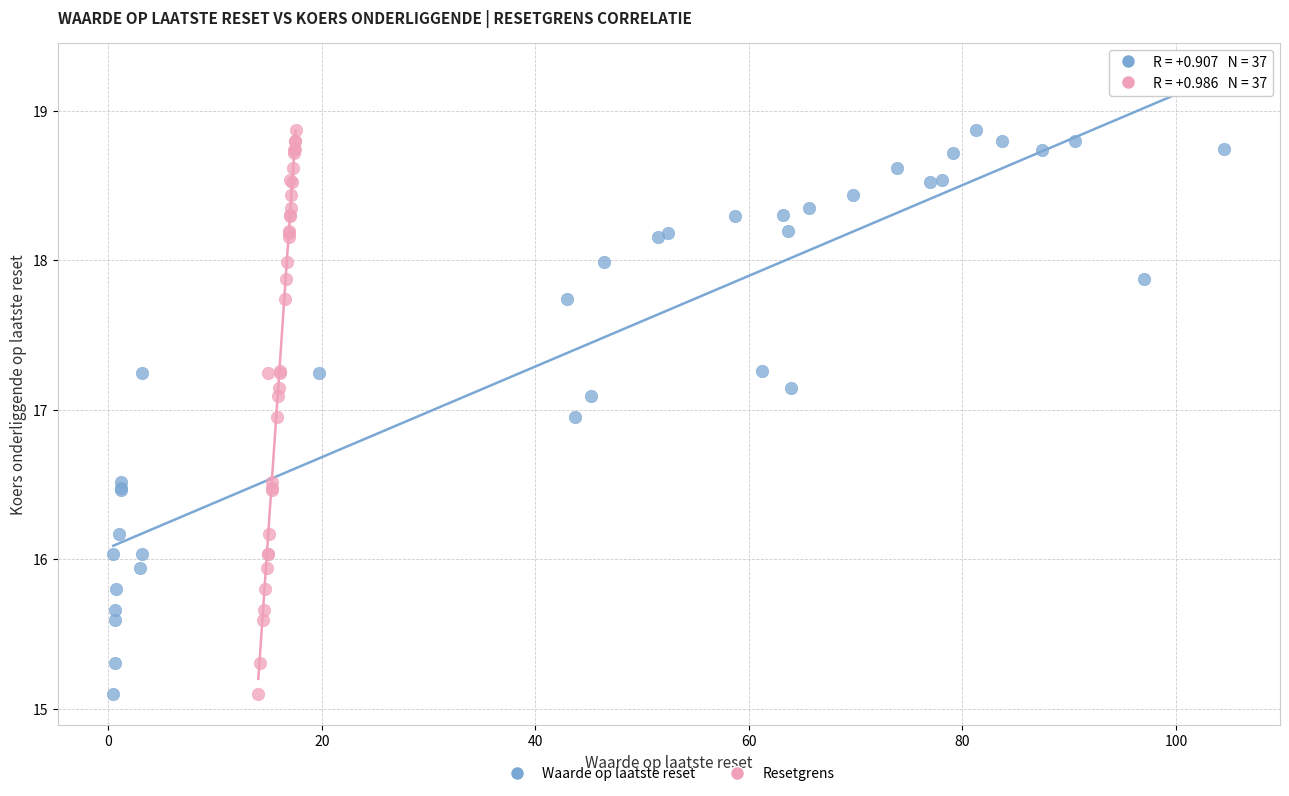

What are all the series names shown in the legend?

Waarde op laatste reset, Resetgrens